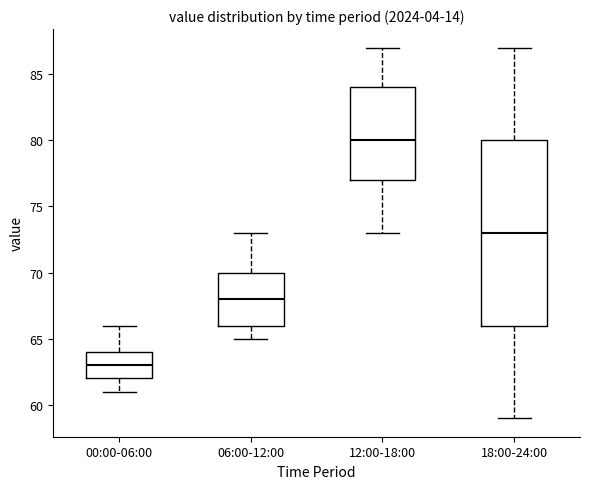

Reading left to right, read every box against the y-axis: the position of its median line, the range the box covers, and the ends of its whiskers. The values are not printed on the chart, so give them approximately, as read against the axis.

00:00-06:00: median 63, box 62 to 64, whiskers 61 to 66
06:00-12:00: median 68, box 66 to 70, whiskers 65 to 73
12:00-18:00: median 80, box 77 to 84, whiskers 73 to 87
18:00-24:00: median 73, box 66 to 80, whiskers 59 to 87